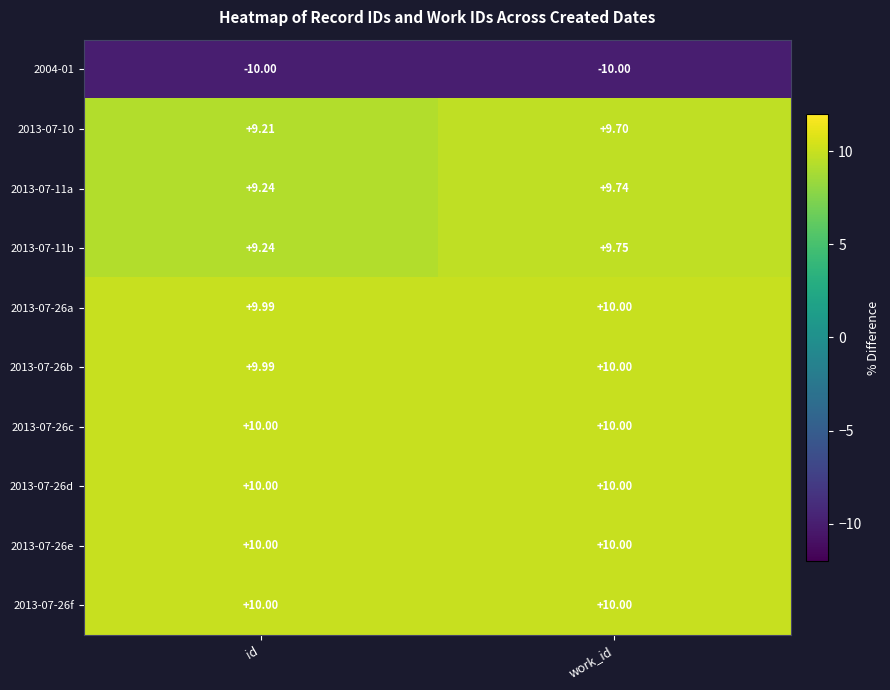

Which category has the highest value in the 2013-07-11b series?

work_id